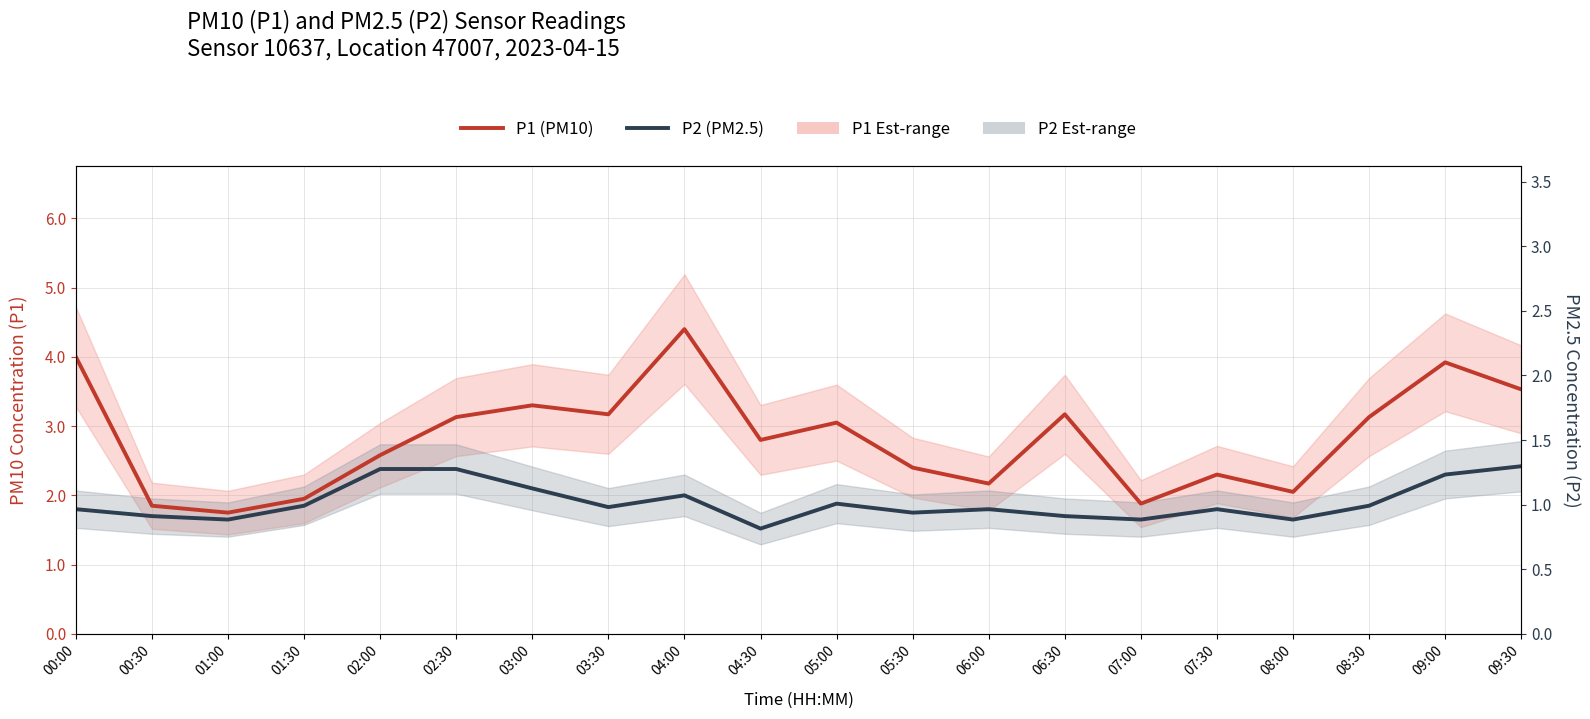

What position from the right is 03:30?

13